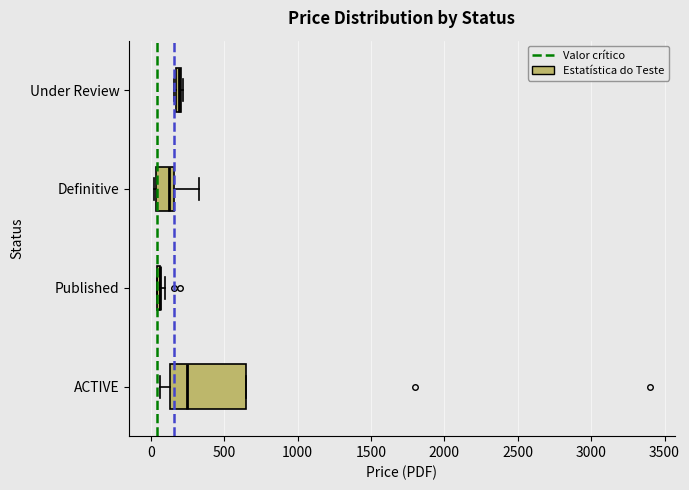

Comparing the boxes themselves (not the whiskers), which one is the widest?

ACTIVE